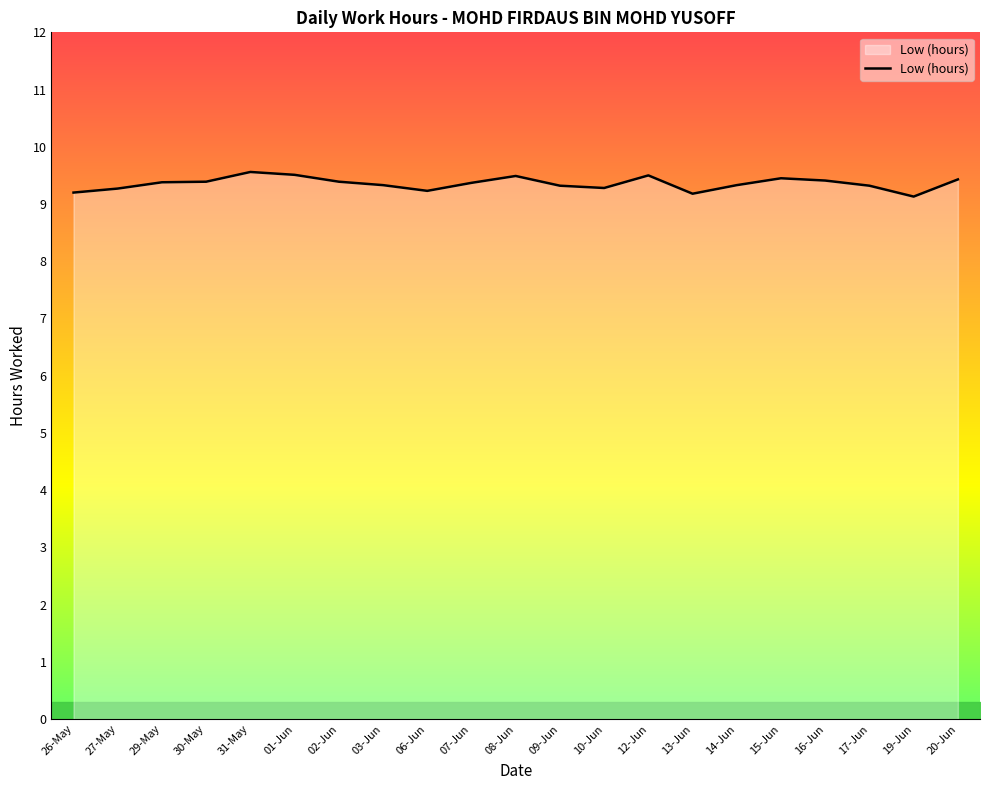

What is the approximate value at 08-Jun?

9.5